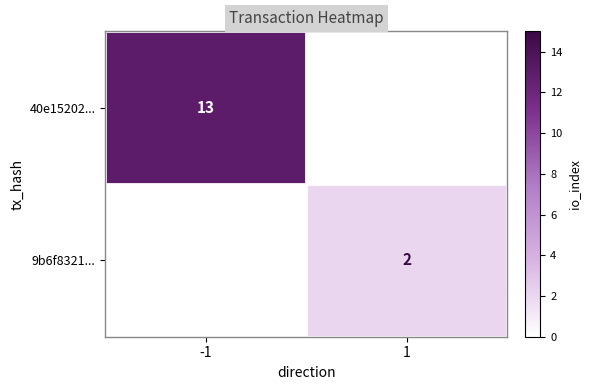

Count the number of data series in this chart.

2